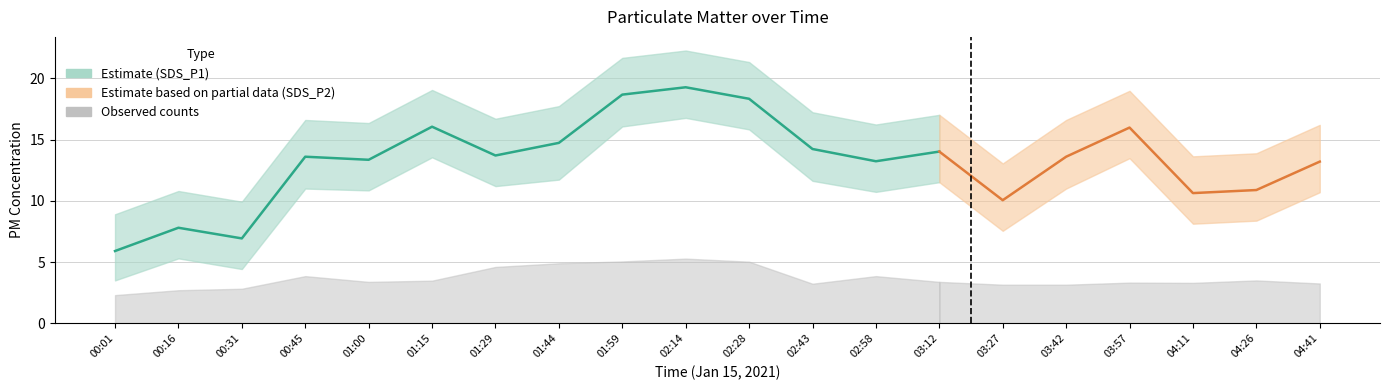

At how many categories does at least one series exceed 3?

20